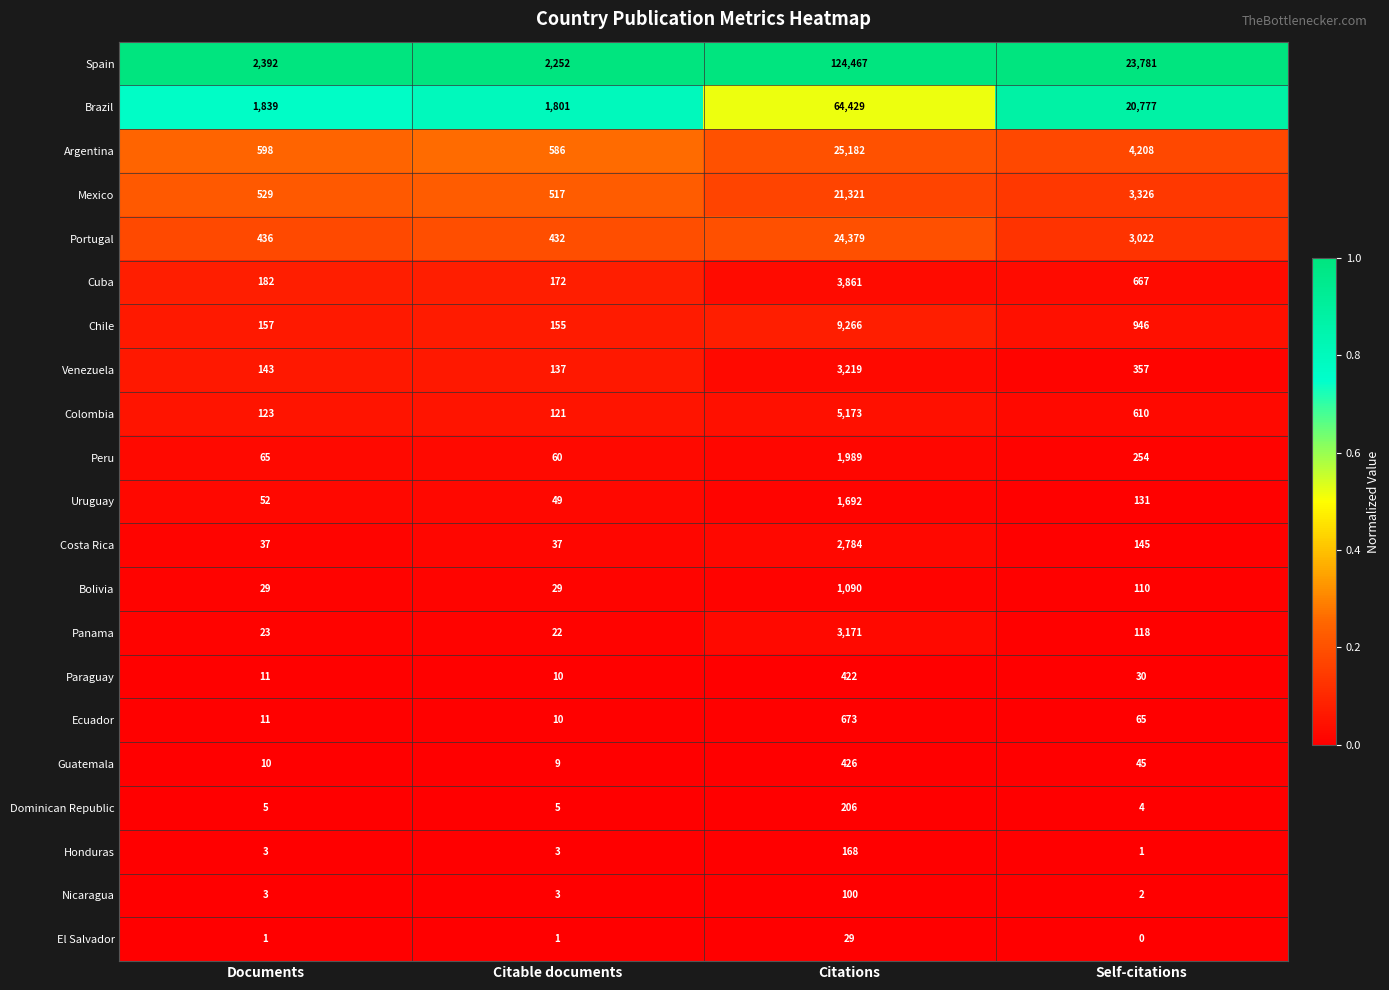

What is the spread (max minus min) of values at Citations?

124438